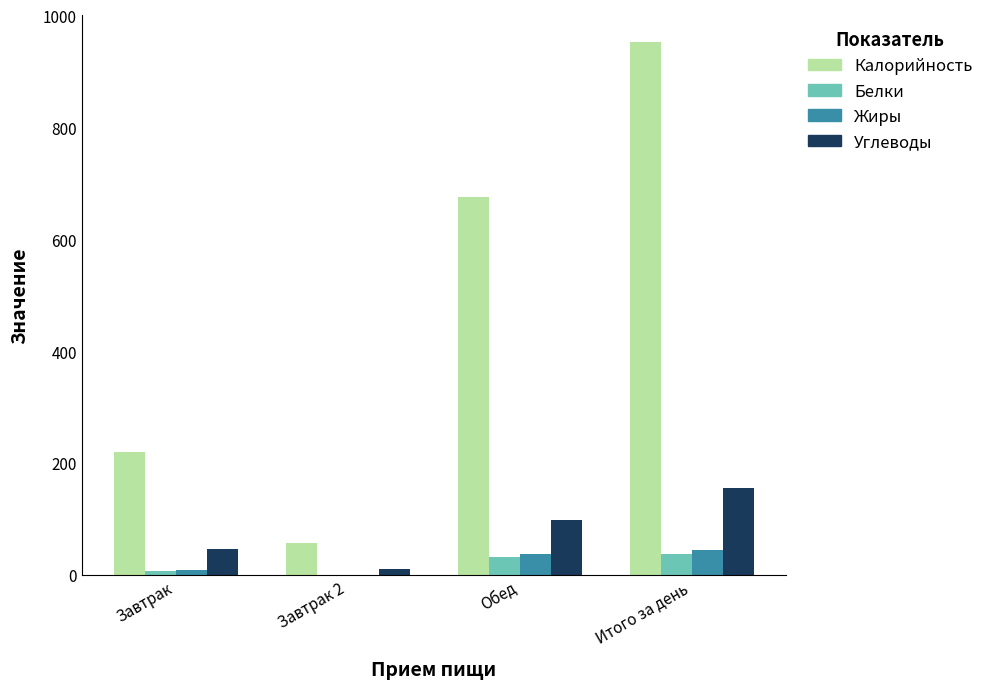

What is the sum of all Углеводы values?

310.1